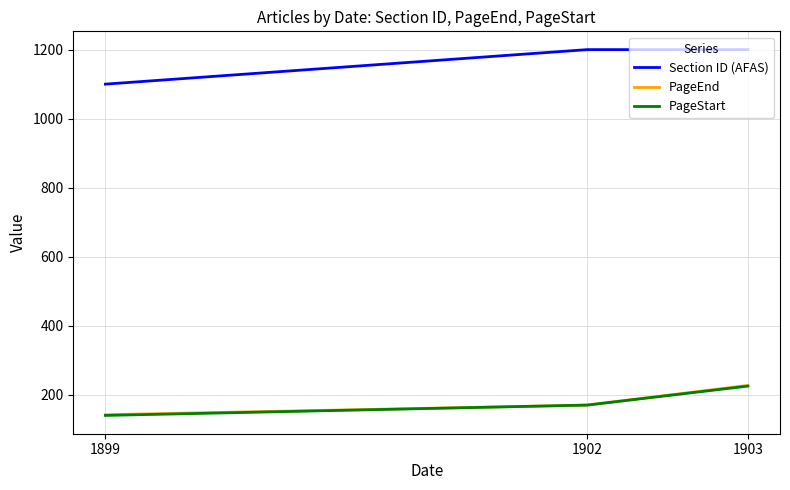

Where is PageStart nearest to the value 182?

1902